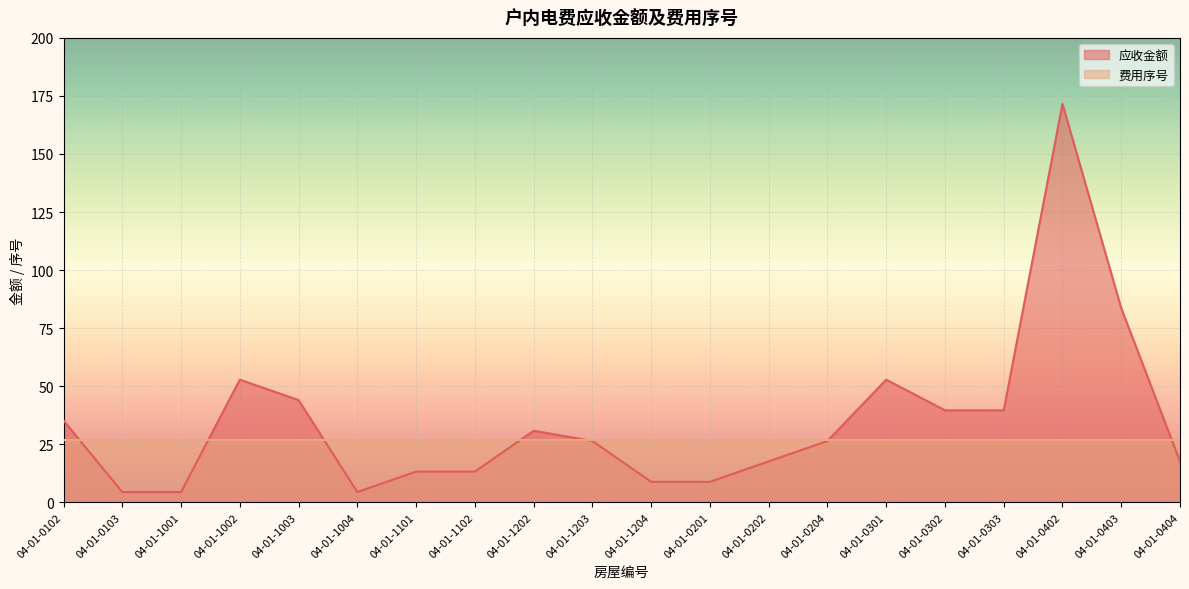

True or false: there are more than 1 points higher than both neighbors.

True